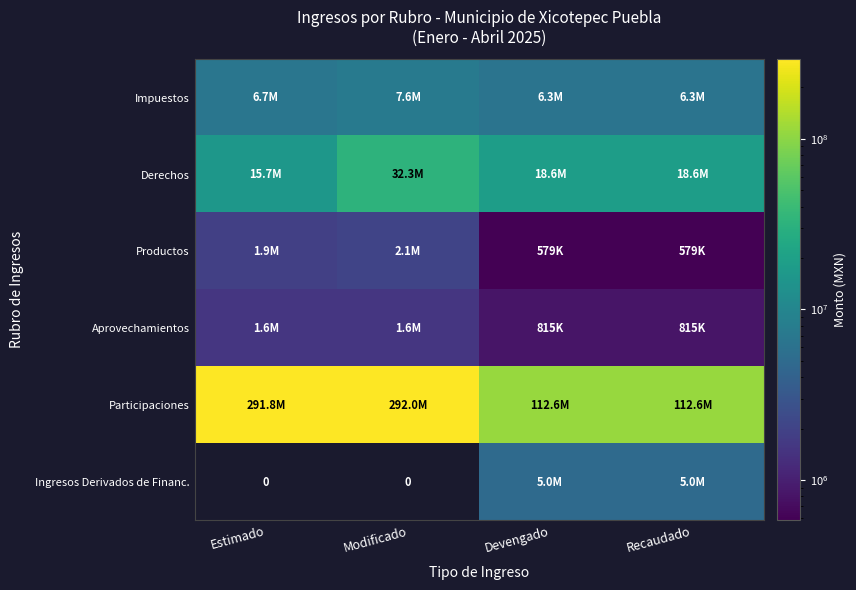

What is the total value across all series at Estimado?

317595510.8